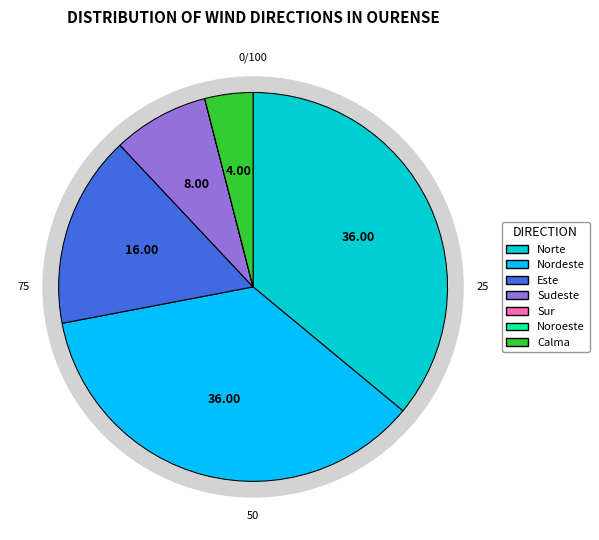

Rank the categories by value from lowest to highest.

Sur, Noroeste, Calma, Sudeste, Este, Norte, Nordeste